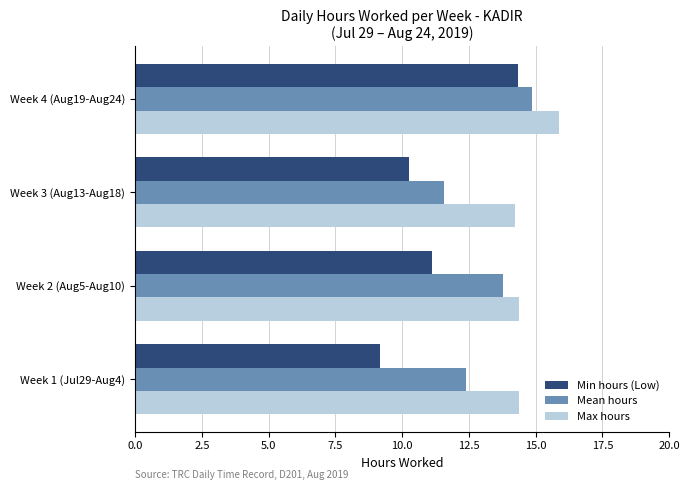

What is the maximum value shown in the chart?

15.9